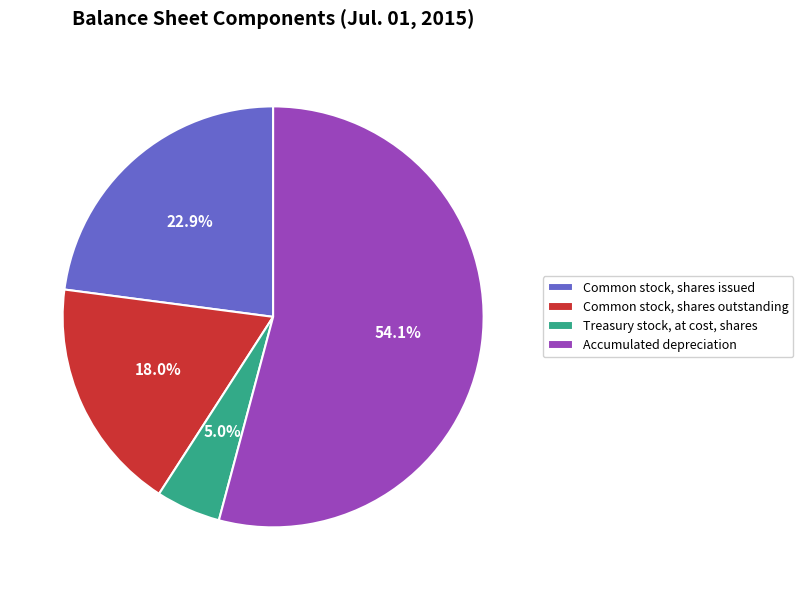

Which category has the biggest portion of the pie?

Accumulated depreciation